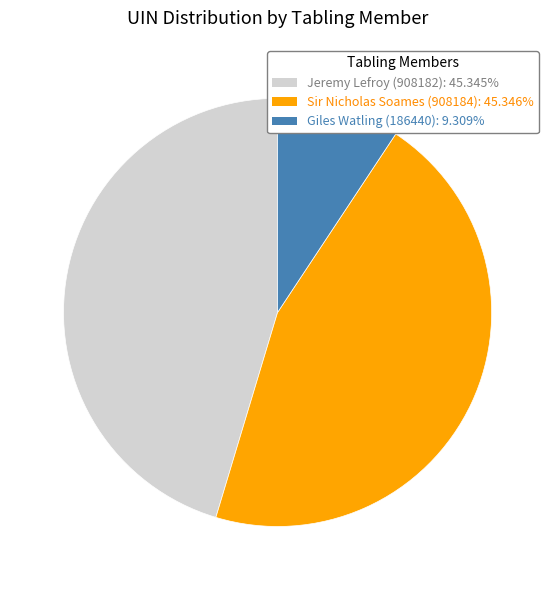

Which slice is the smallest?

Giles Watling (186440)